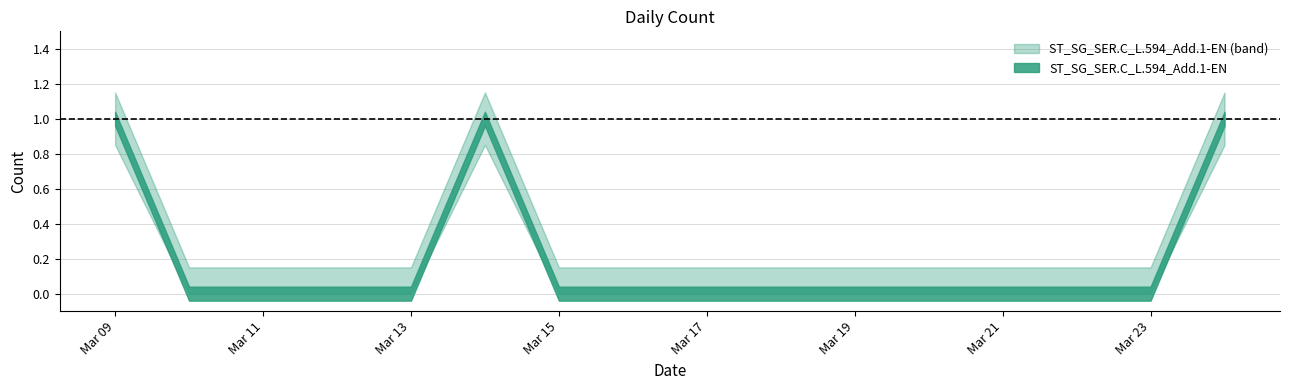

At which label is the value closest to 0?

2024-03-10